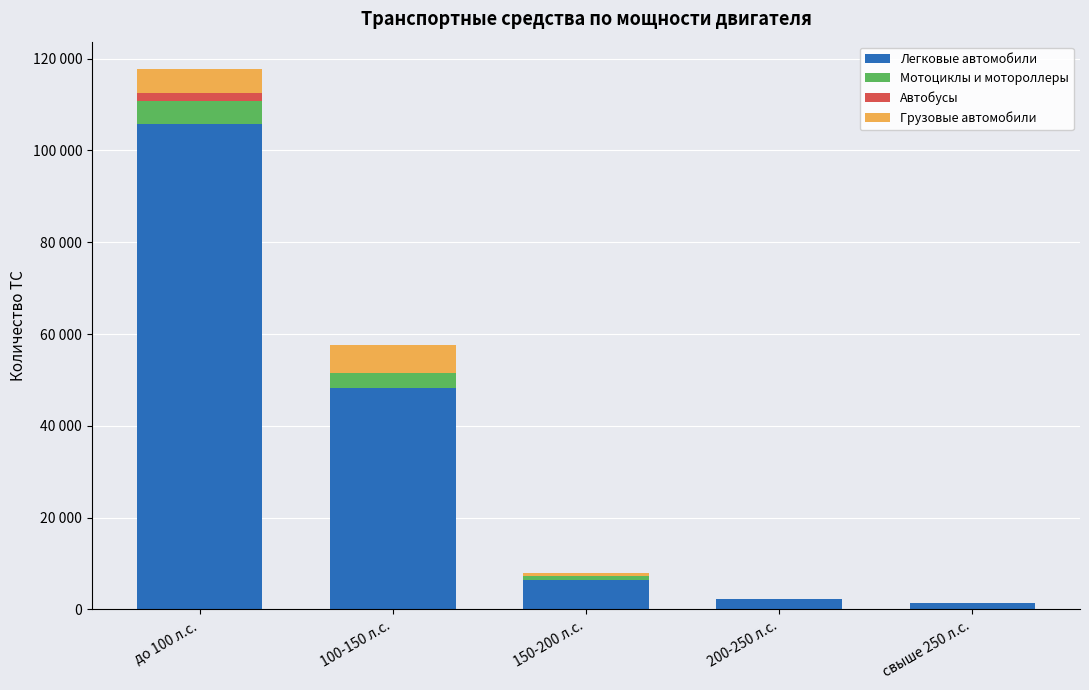

What is the sum of all Легковые автомобили values?

163786